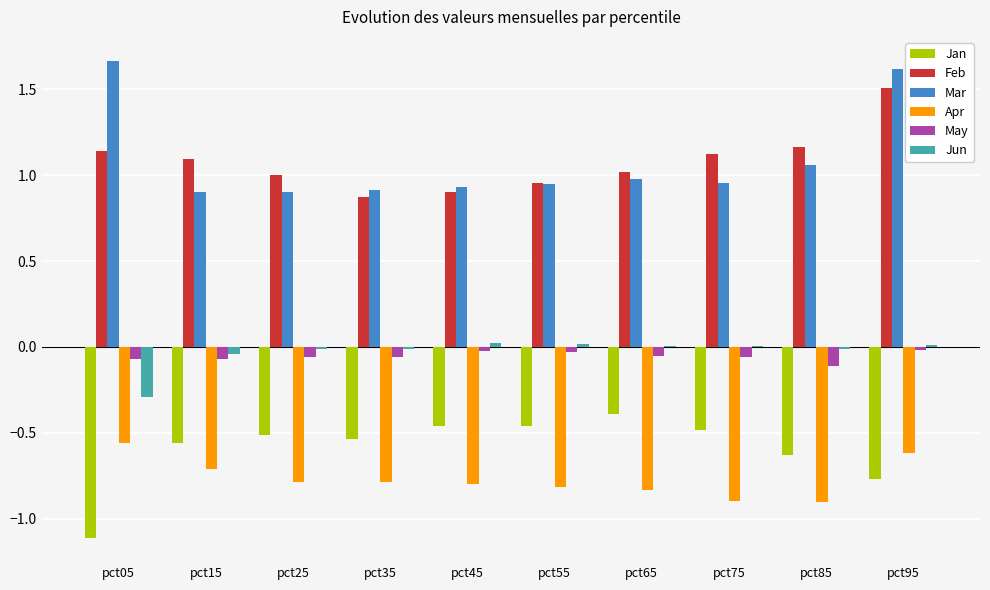

What is the sum of all Feb values?

10.8